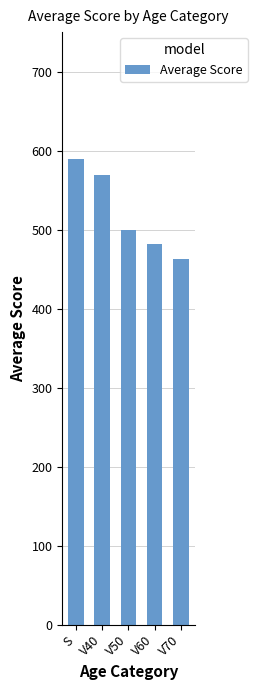

Reading left to right, extract all data points from this chart.

589.6	569.4	499.5	482.2	462.2